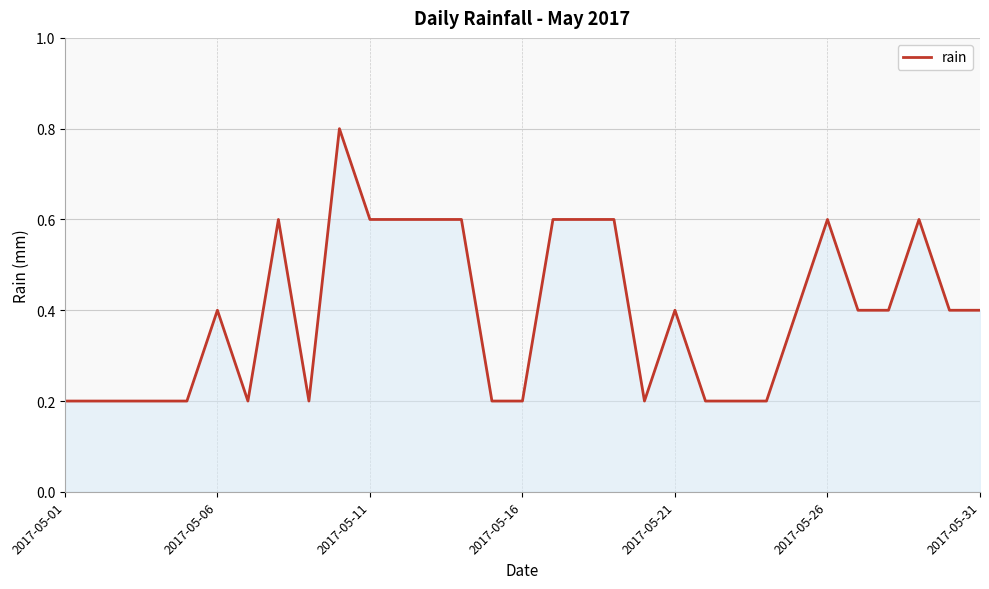

What is the greatest value displayed?

0.8